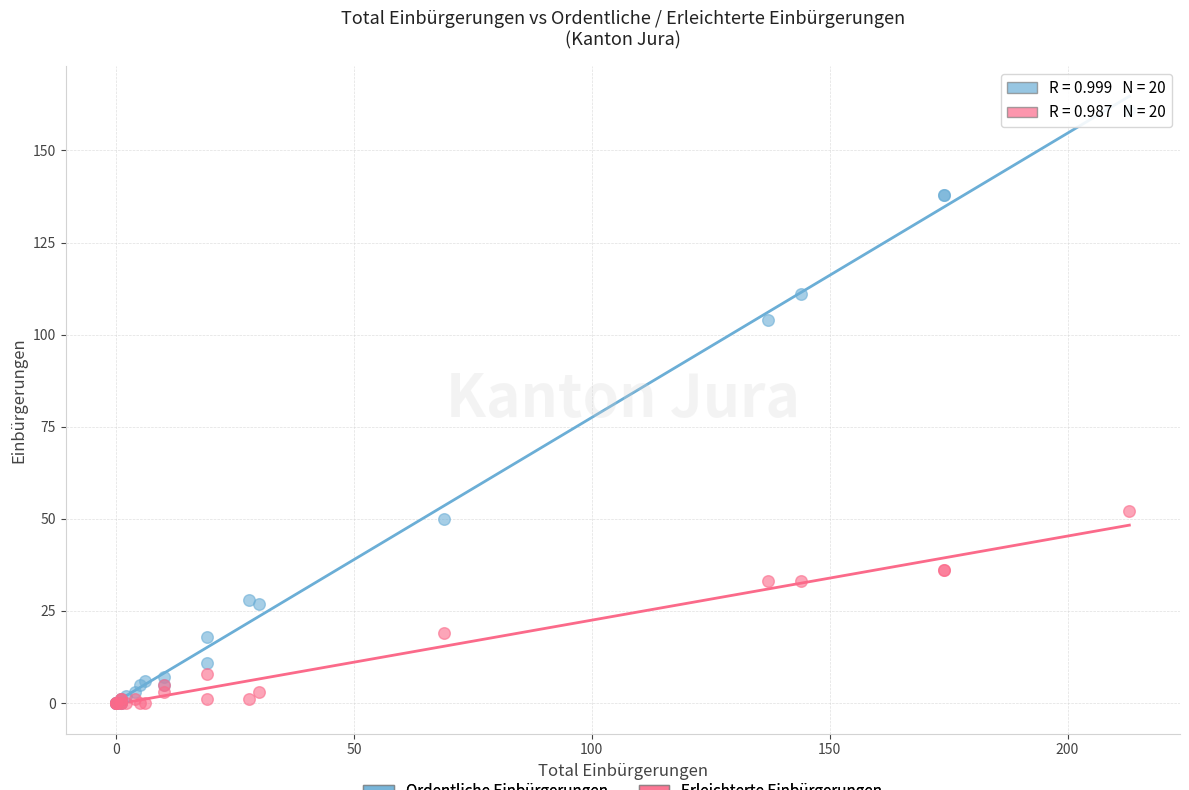

In the Ordentliche Einbürgerungen series, what Y value is closest to 80?

104